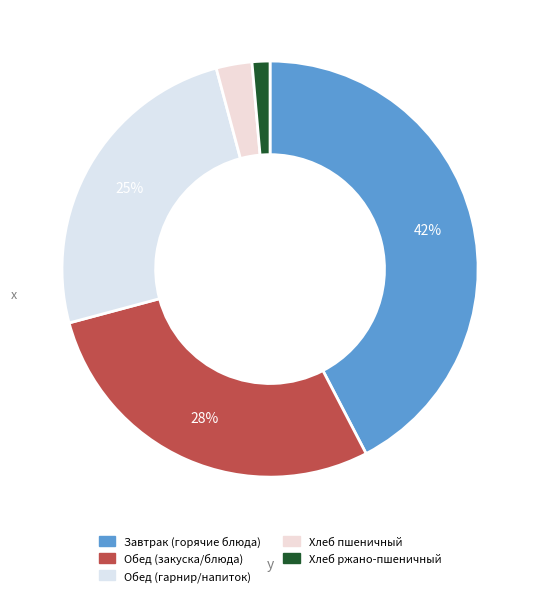

How many slices are in this pie chart?

5